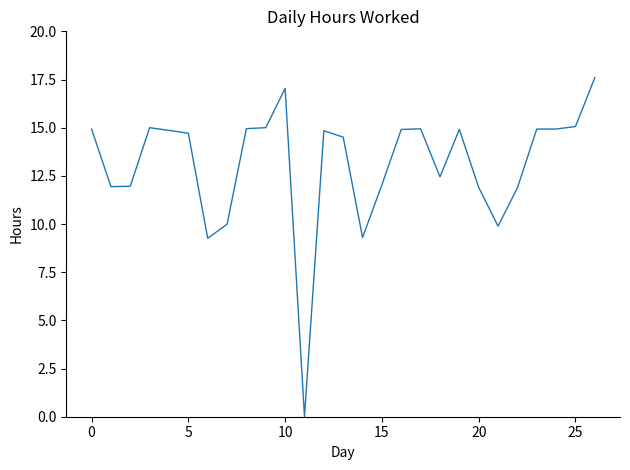

What is the maximum value shown in the chart?

17.6